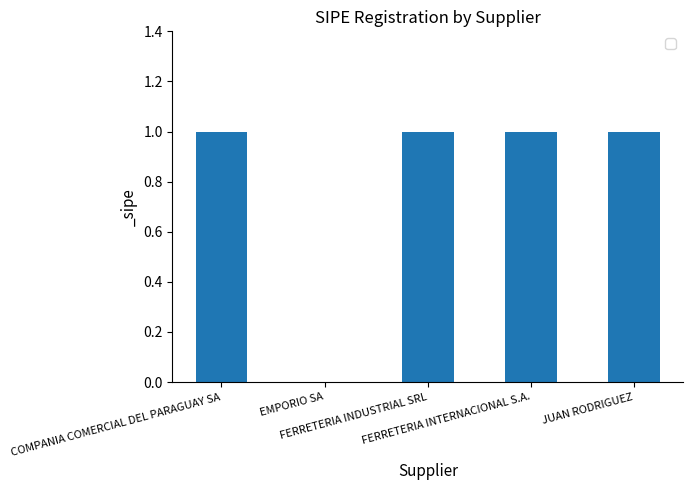

Reading left to right, extract all data points from this chart.

1	0	1	1	1